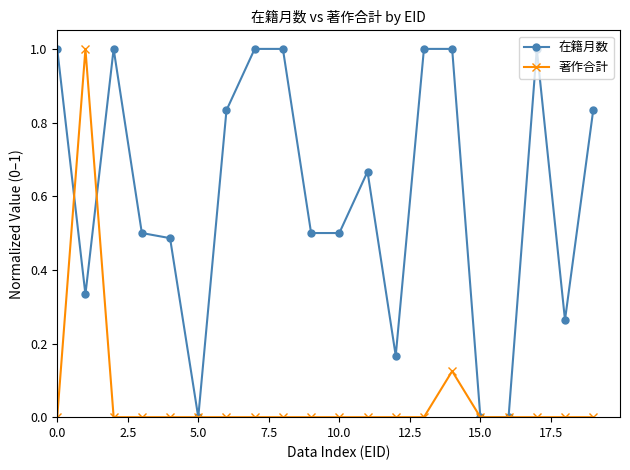

Which series has the largest total across all categories?

在籍月数